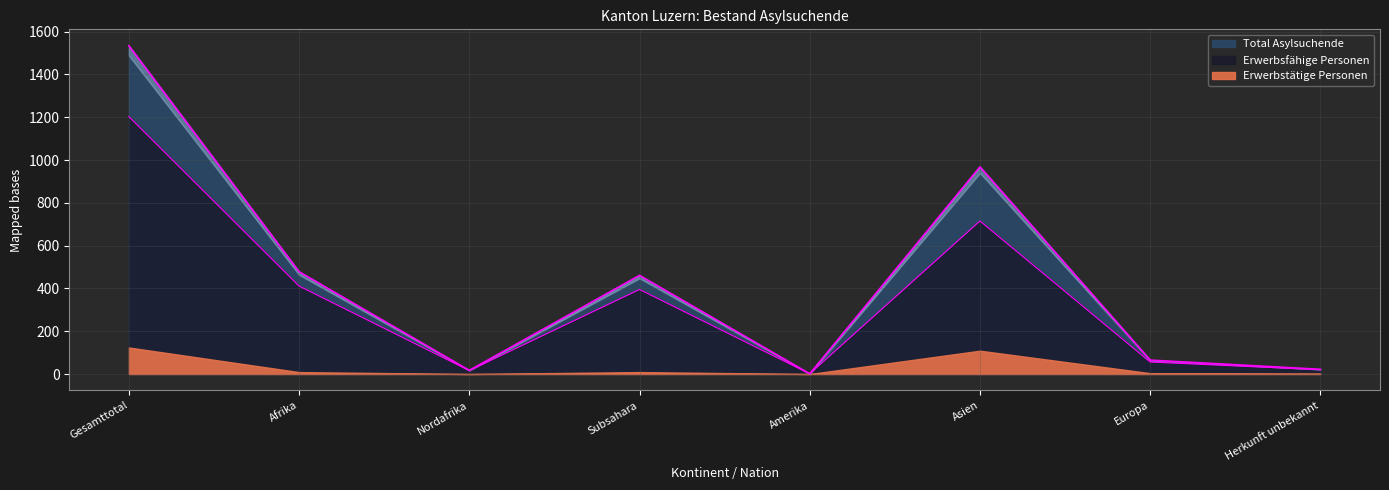

At which category does Erwerbsfähige Personen reach its first local peak?

Subsahara